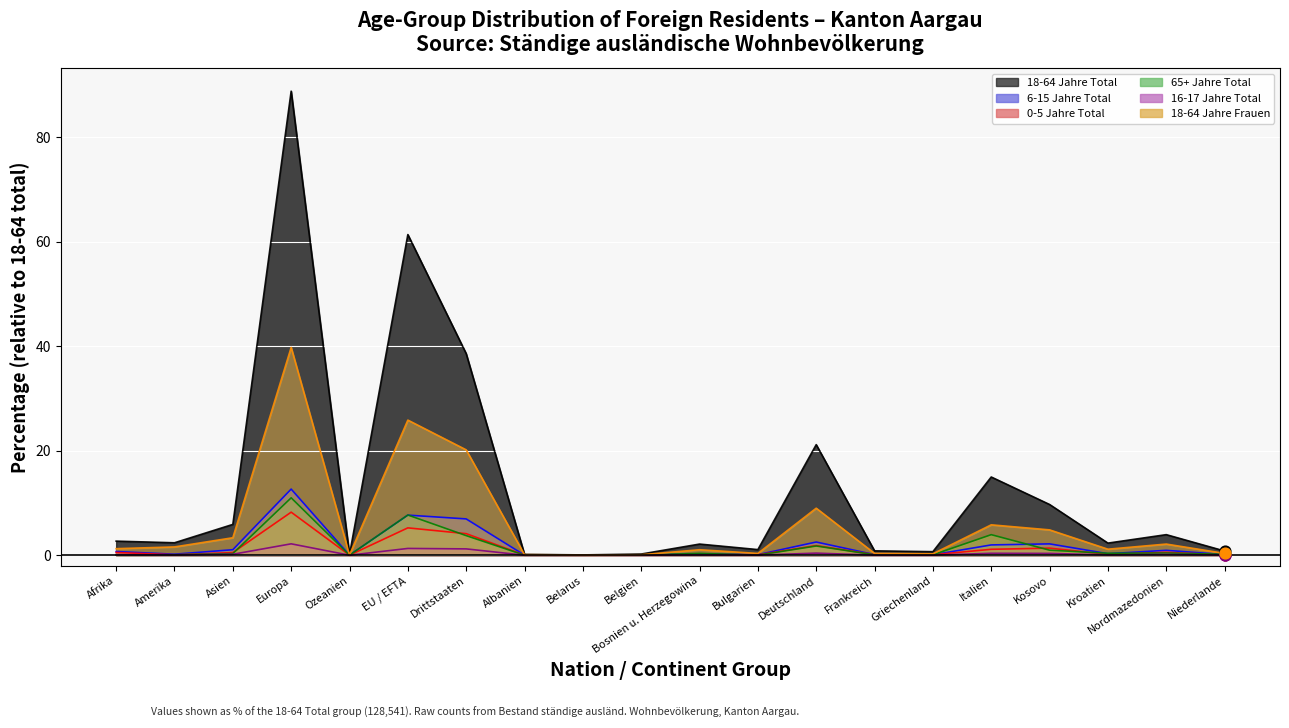

At which category is the sum across all series the highest?

Europa